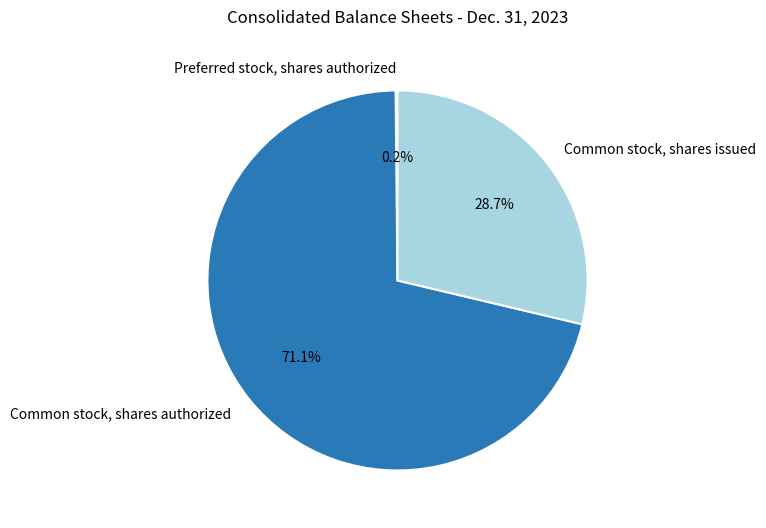

Which has a higher value, Common stock, shares issued or Common stock, shares authorized?

Common stock, shares authorized